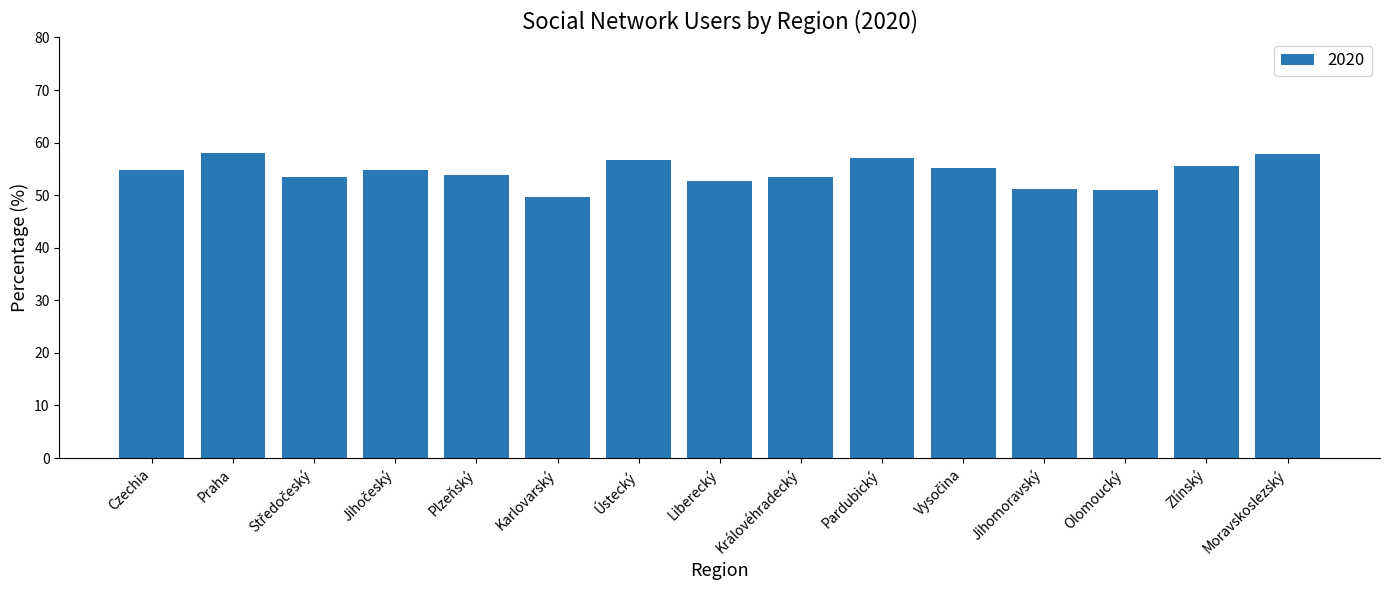

Between Moravskoslezský and Olomoucký, which is larger?

Moravskoslezský